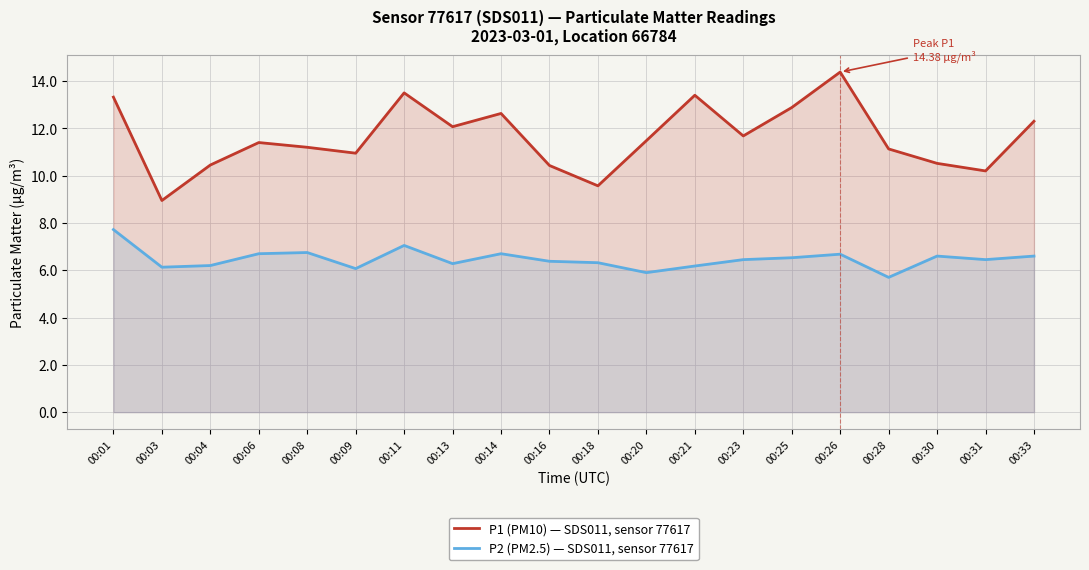

True or false: P1 (PM10) — SDS011, sensor 77617 and P2 (PM2.5) — SDS011, sensor 77617 cross at least once.

False